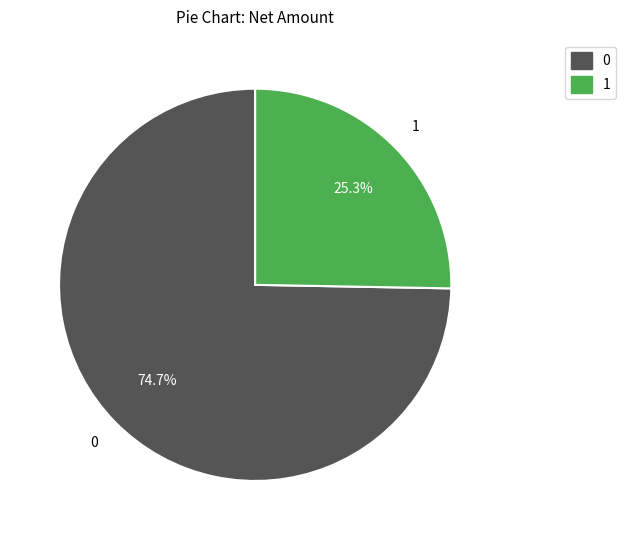

Is there a majority slice in this chart?

Yes